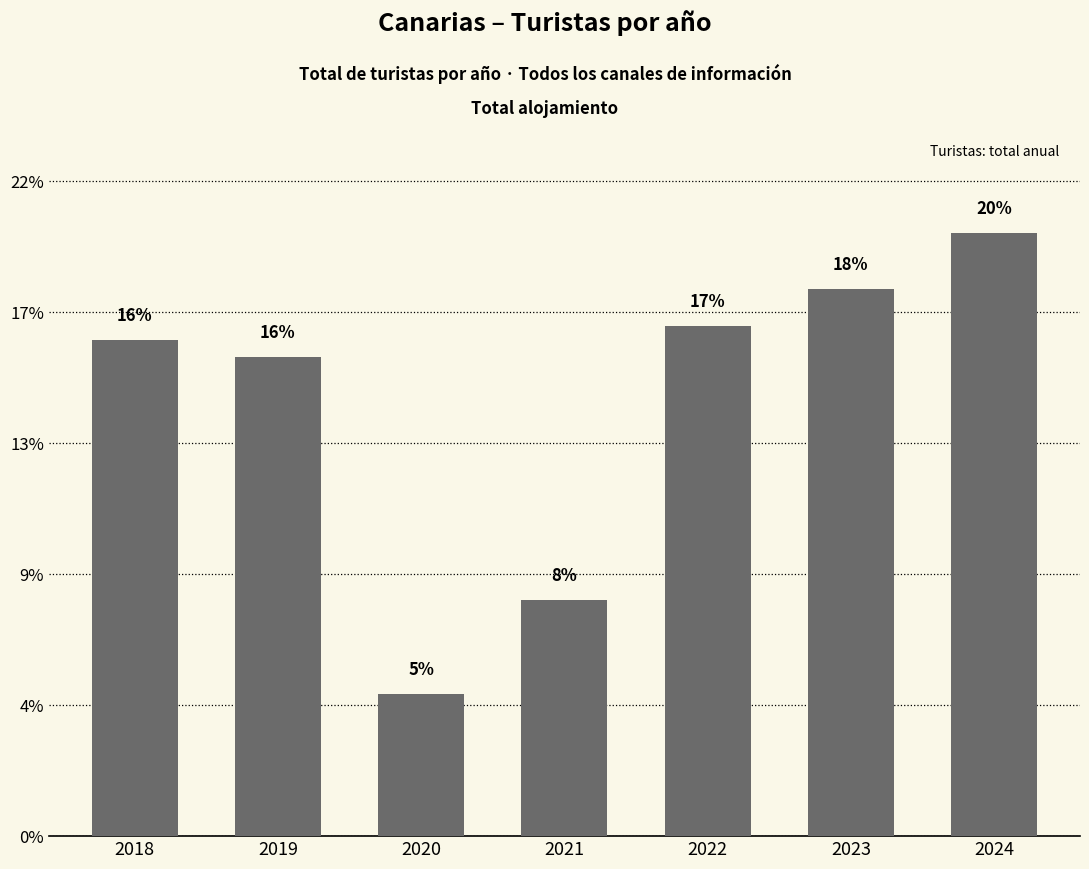

At which label is the value closest to 2843733?

2019